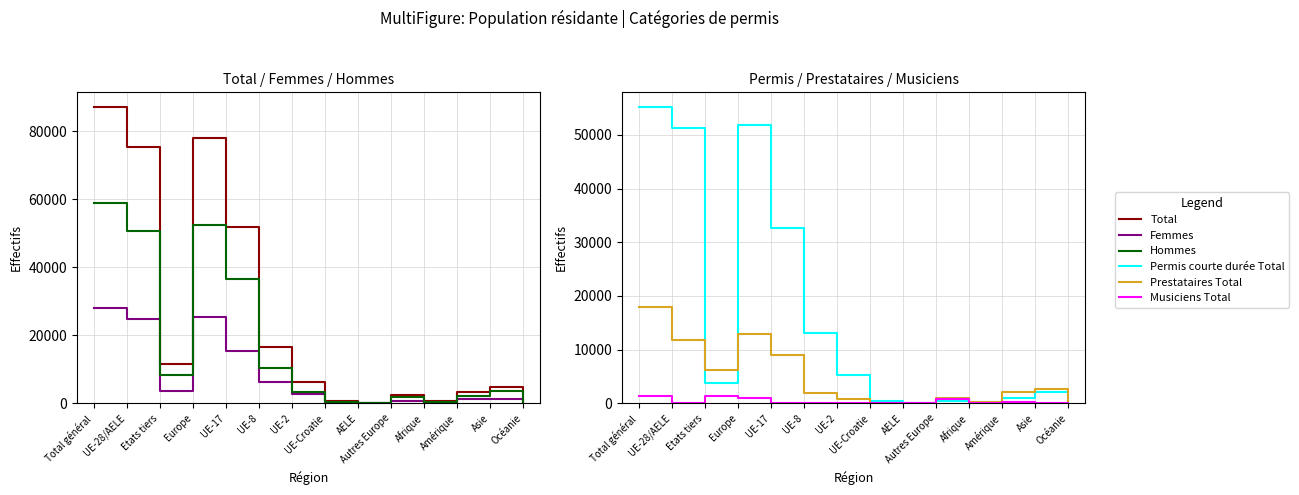

Which series changed the most between UE-Croatie and Océanie?

Total